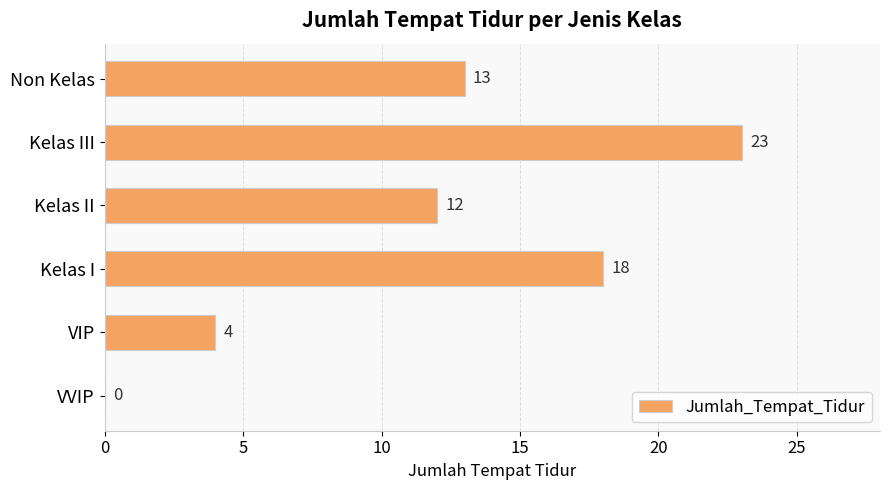

What is the sum of all values?

70